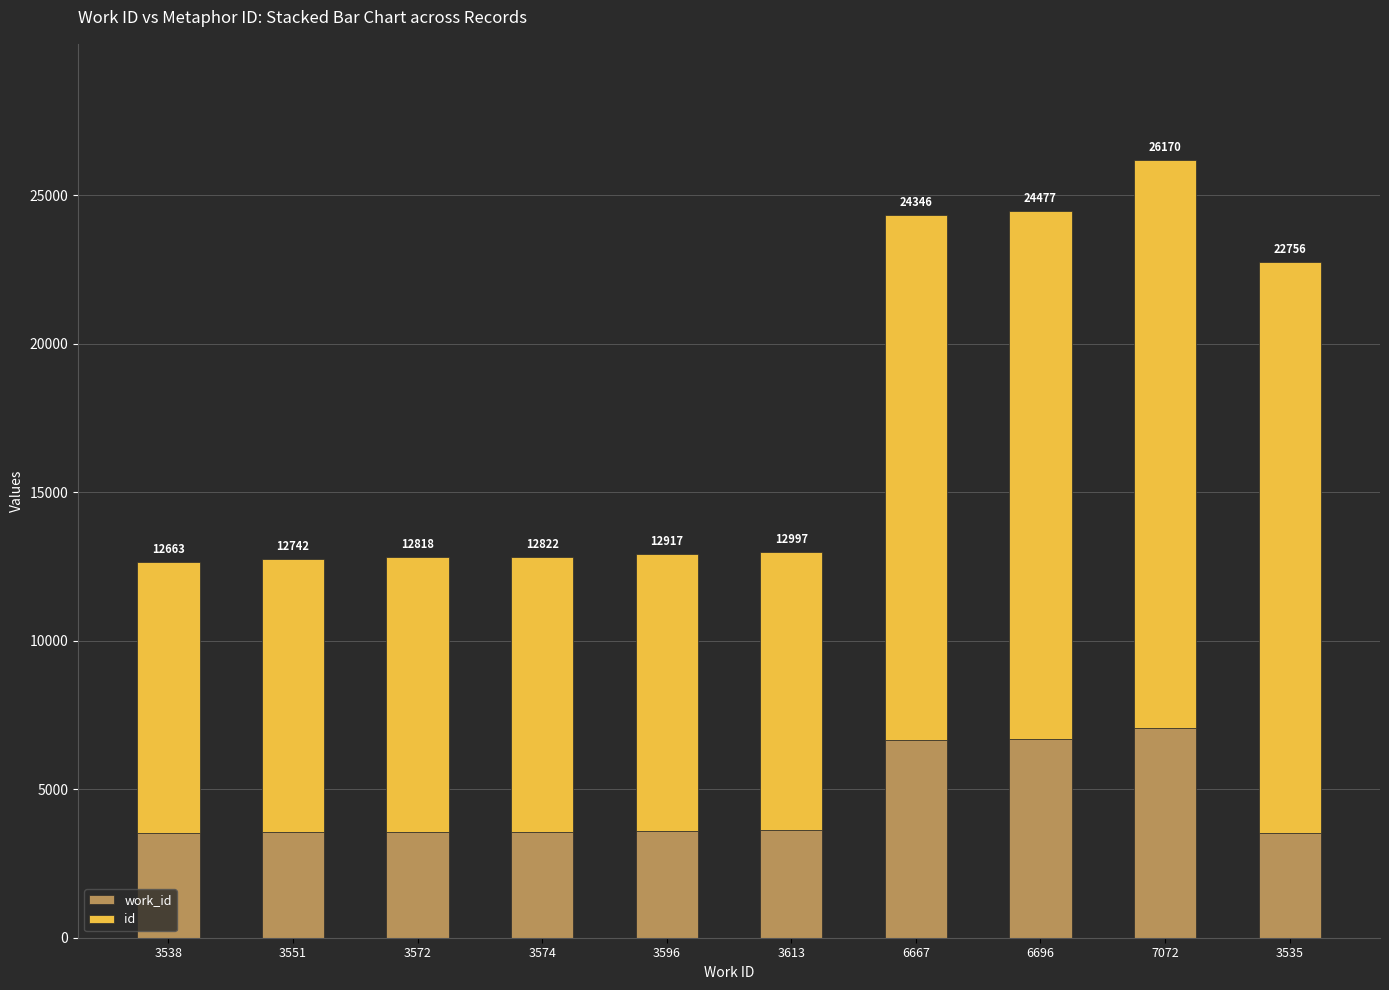

At 6667, list the series in order from smallest to largest.

work_id, id